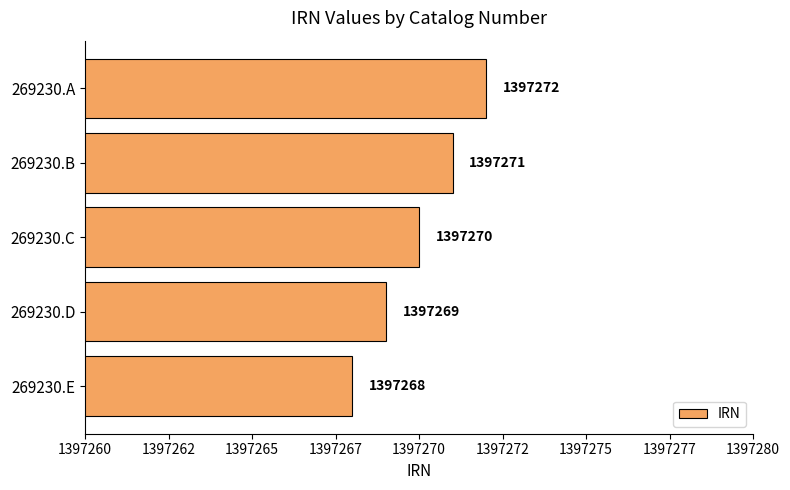

What is the average value?

1397270